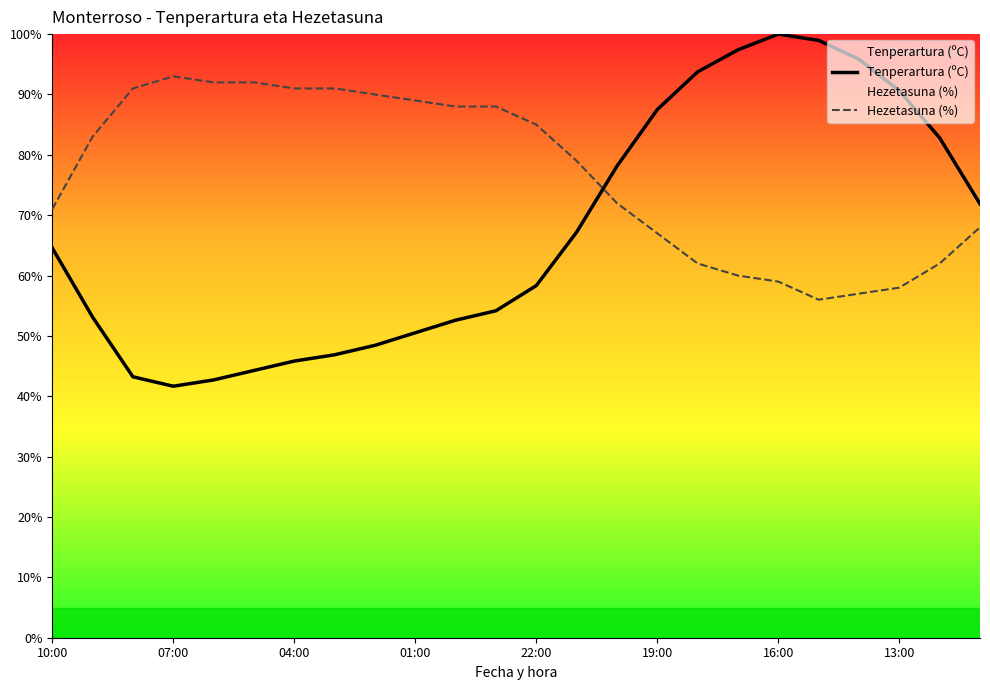

How many data points in Hezetasuna (%) are above 83?

11